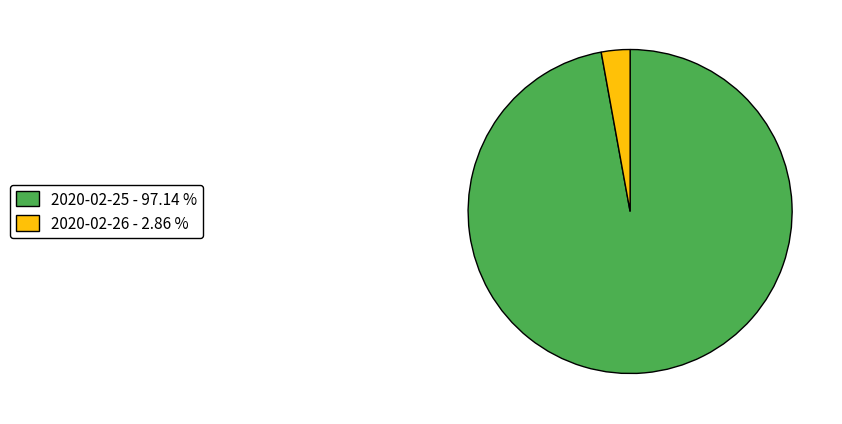

Combined, do 2020-02-25 - 97.14 % and 2020-02-26 - 2.86 % account for over 50%?

Yes